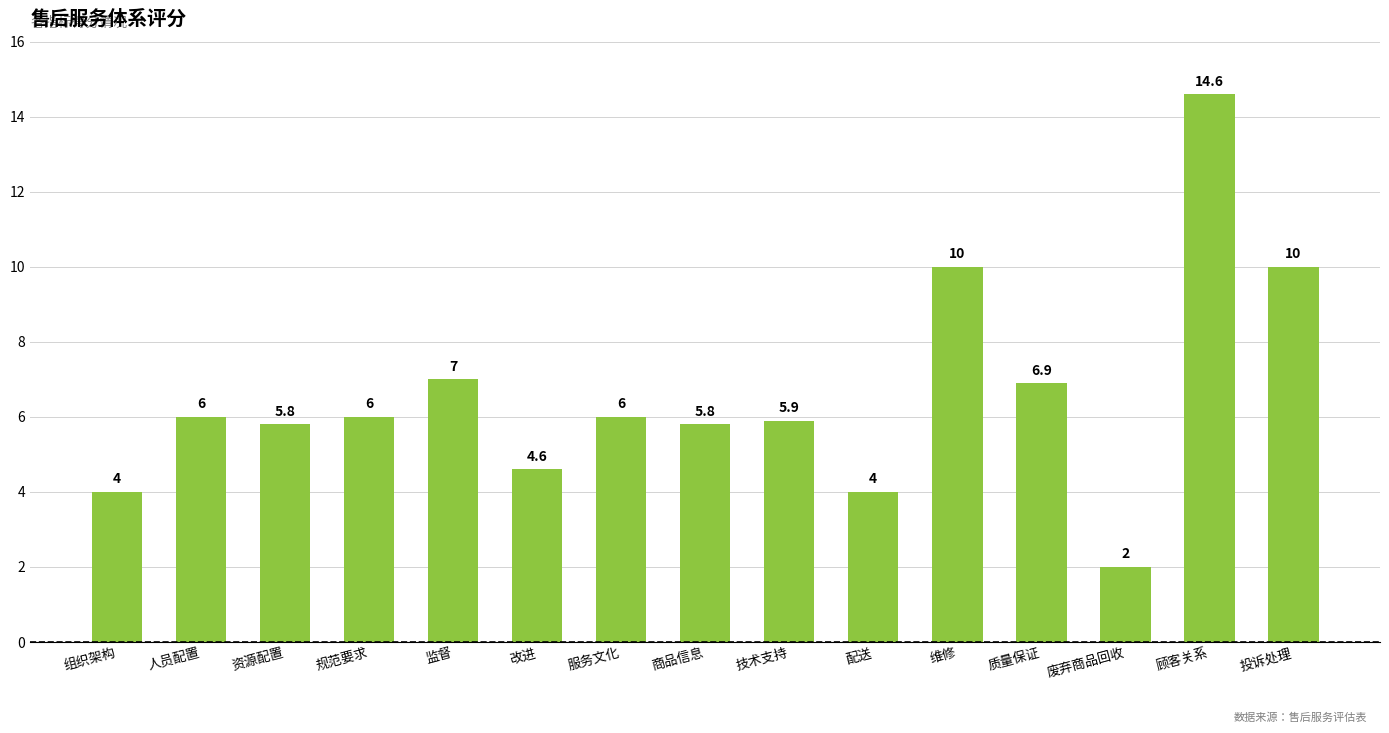

Is it true that the value at 质量保证 is 6.9?

True